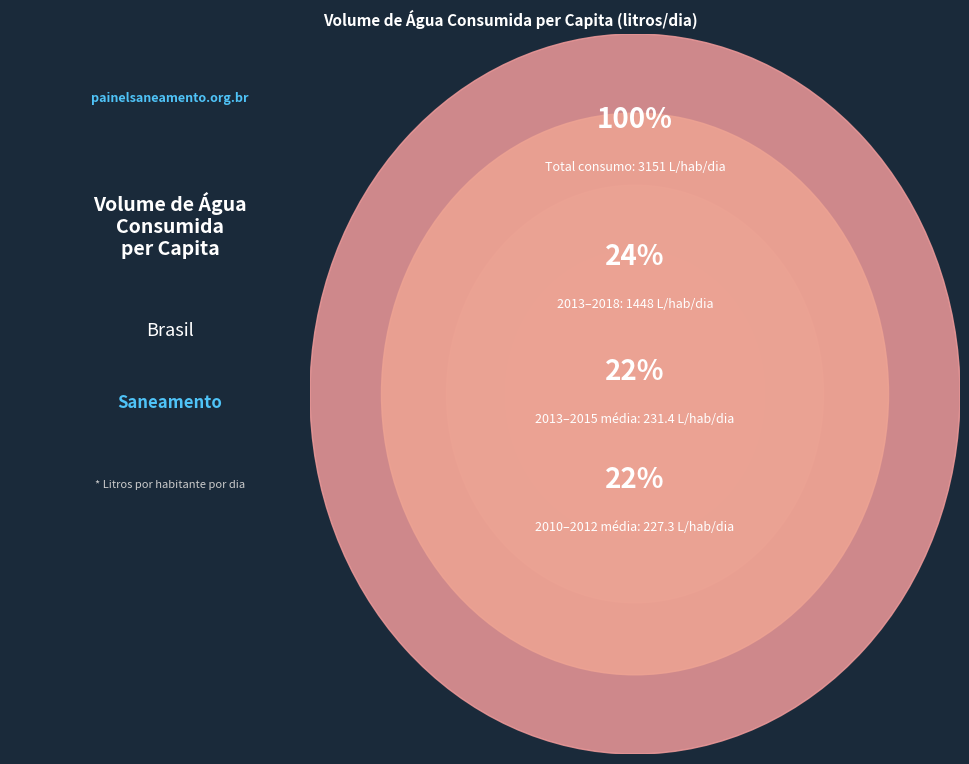

Does any single category account for the majority?

No